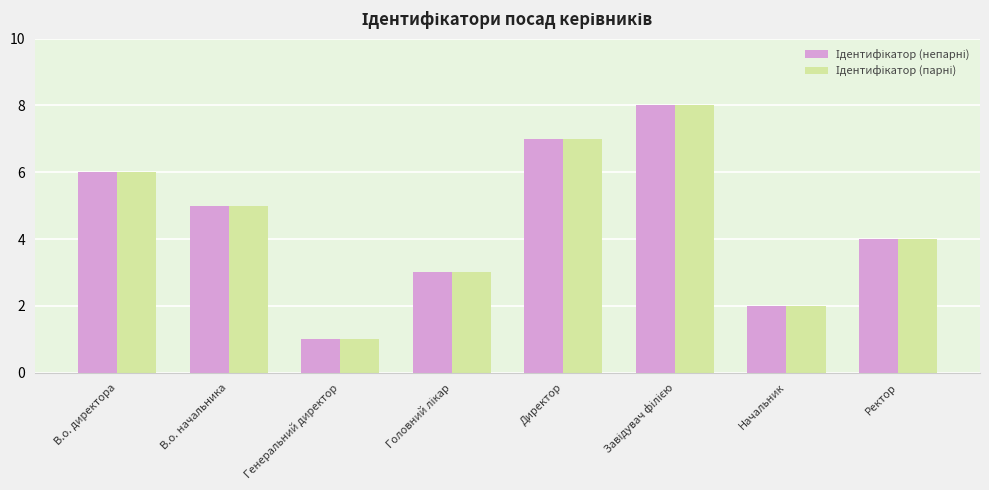

What is the total value across all series at Начальник?

4